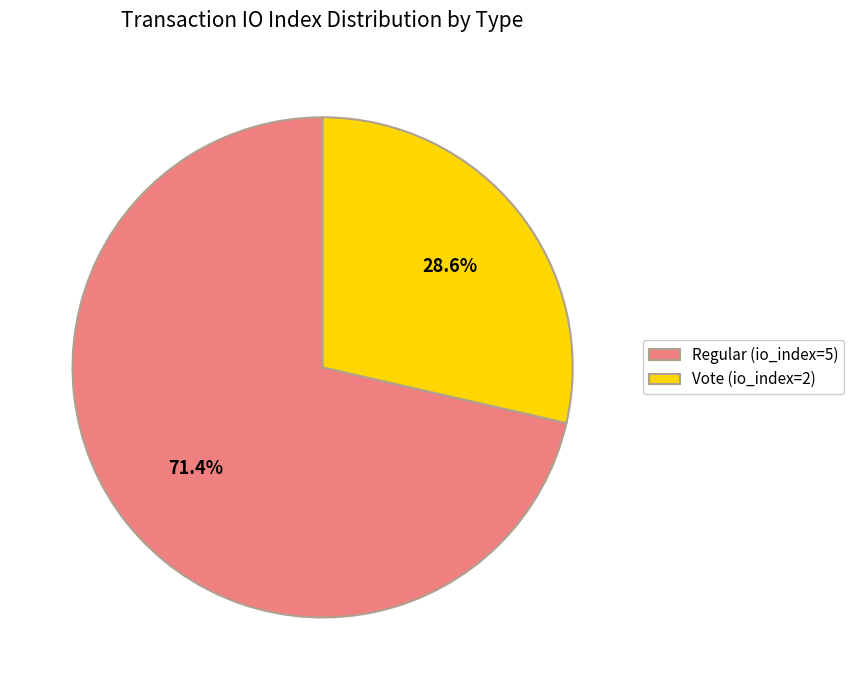

To the nearest percent, what is the average slice percentage?

50%